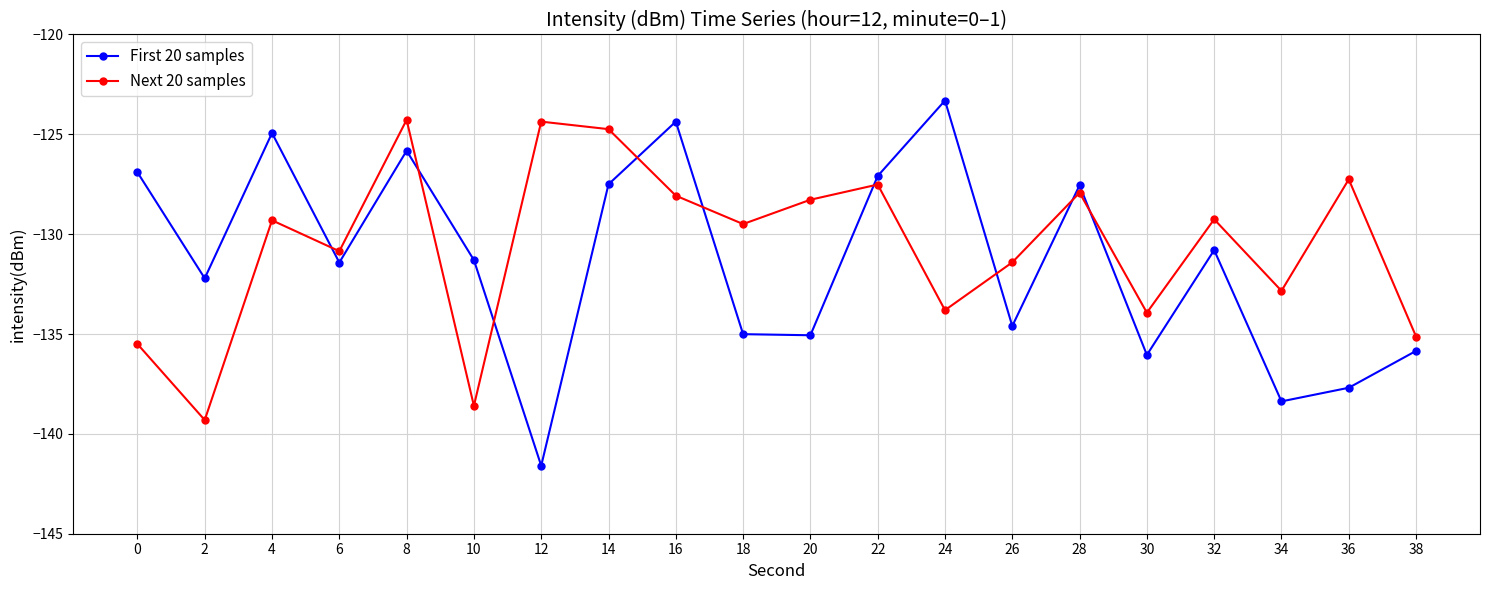

What is the total value across all series at 32?

-260.1